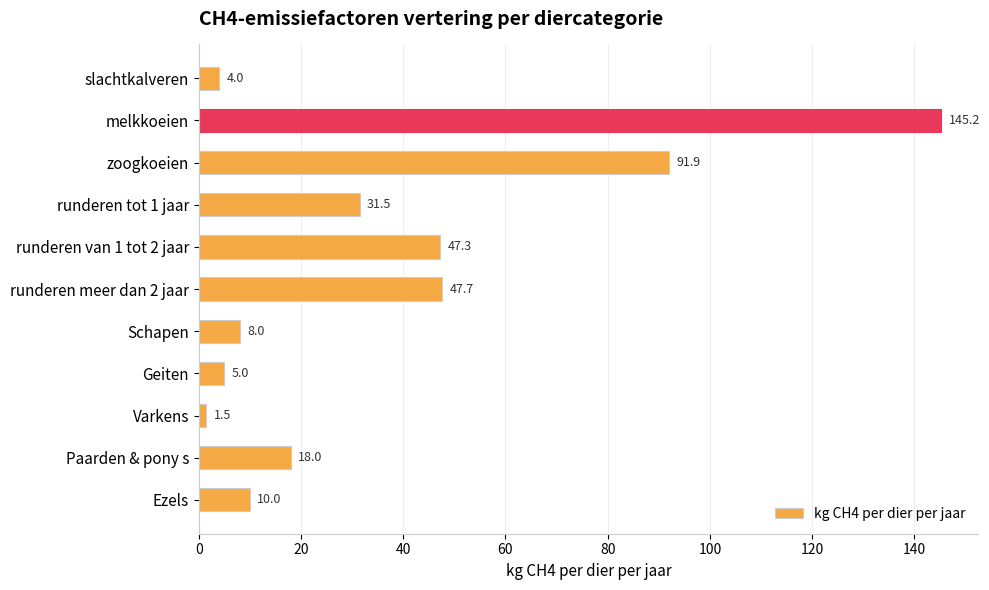

At which label is the value closest to 73?

zoogkoeien